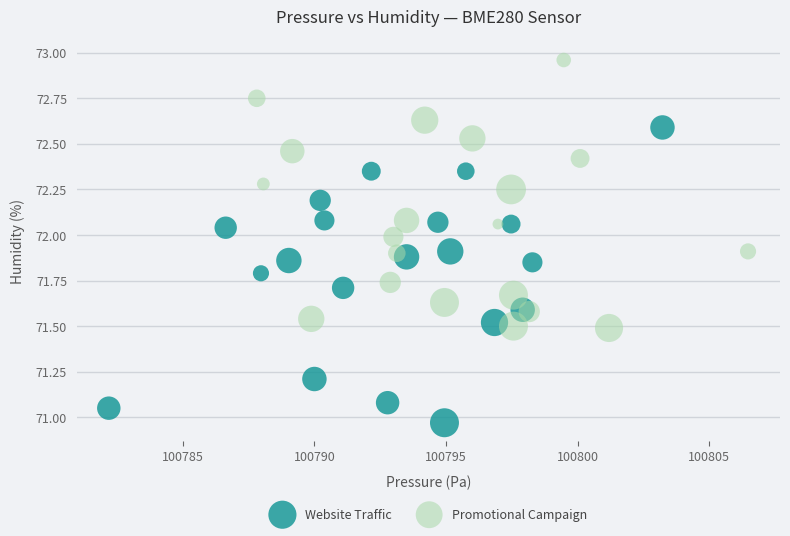

What are all the series names shown in the legend?

Website Traffic, Promotional Campaign